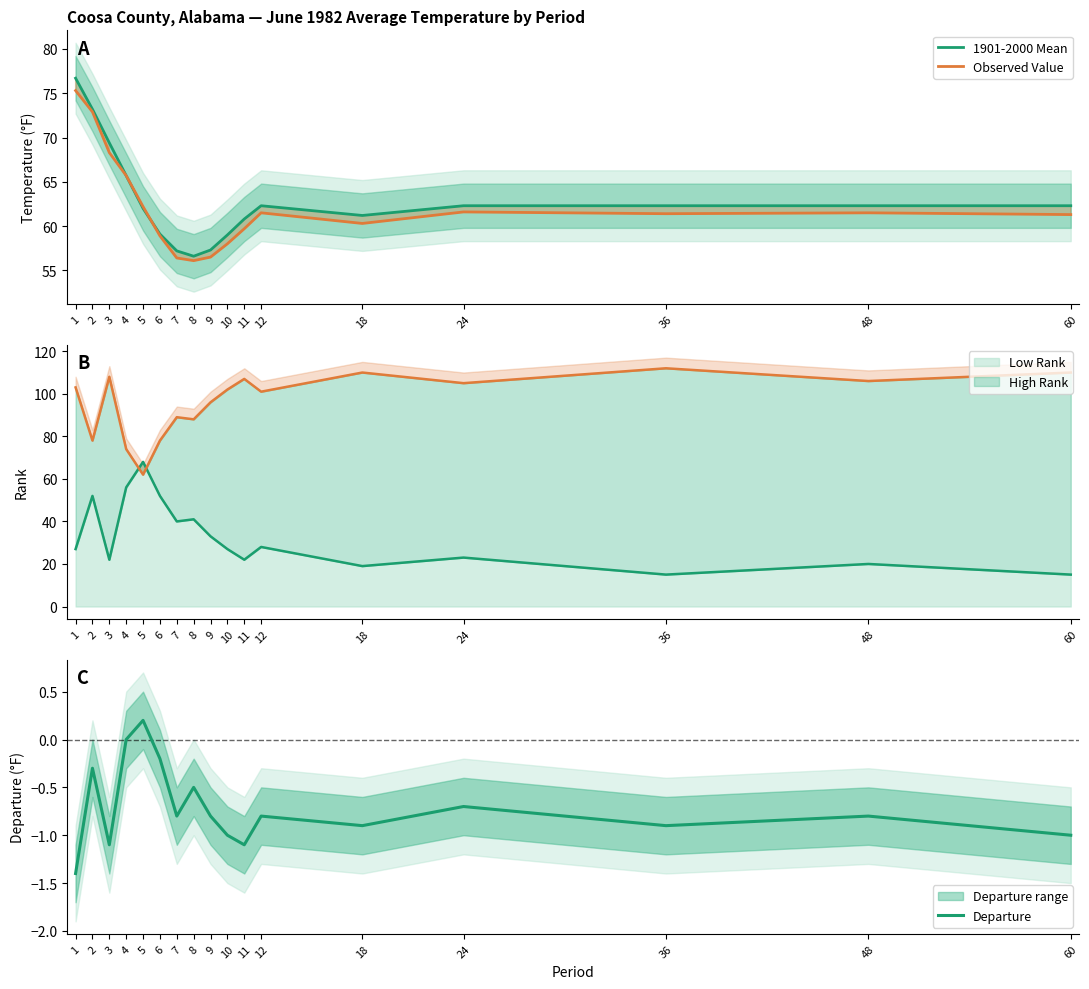

True or false: Departure and 1901-2000 Mean cross at least once.

False